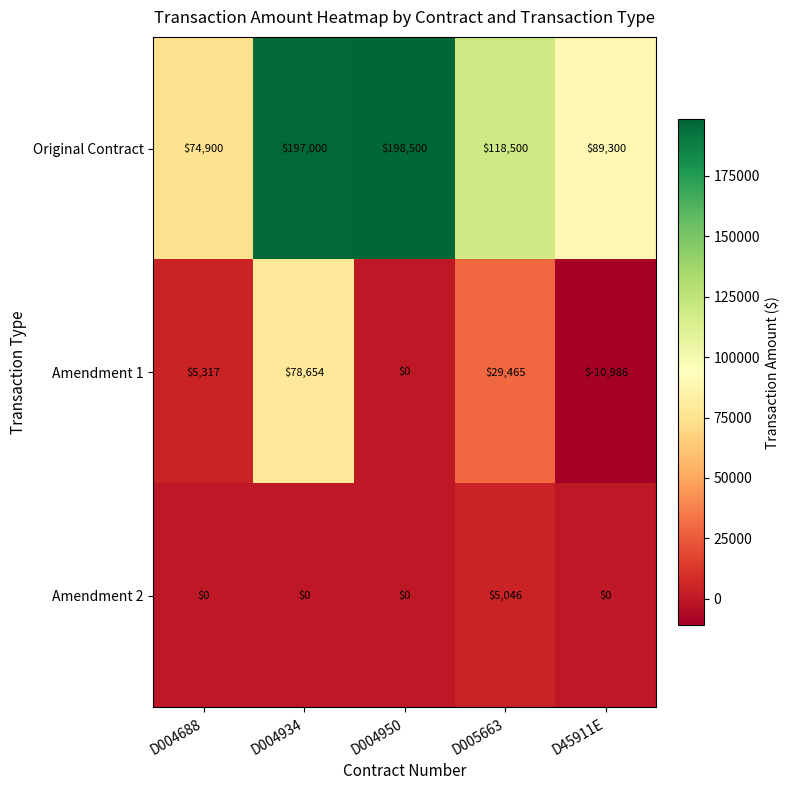

Which series has the widest spread of values?

Original Contract